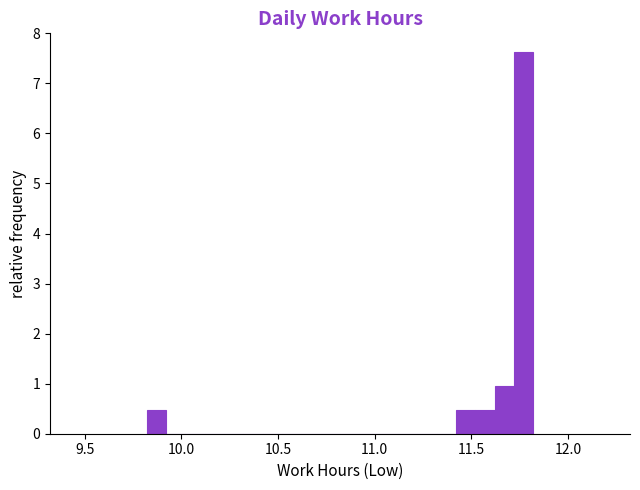

Around what value on the x-axis is the tallest bar? Give the approximate position of its centre, as read against the axis.

11.75